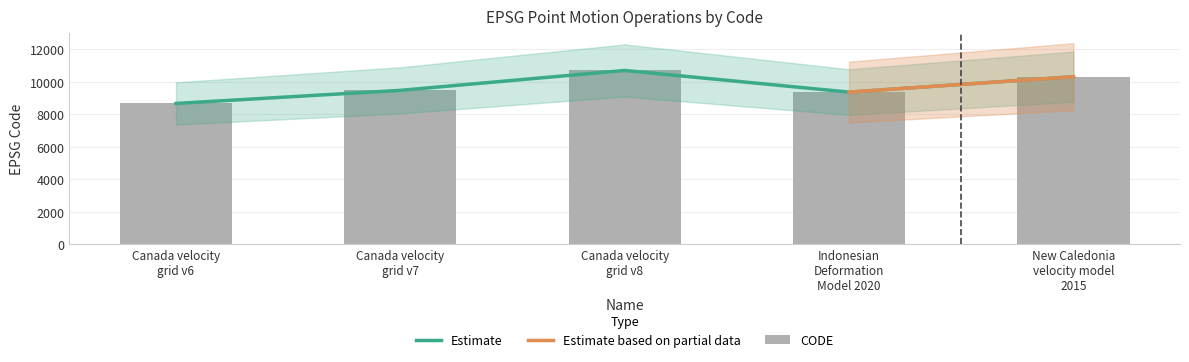

Reading left to right, list all the values displayed in this chart.

Canada velocity
grid v6=8676	Canada velocity
grid v7=9483	Canada velocity
grid v8=10707	Indonesian
Deformation
Model 2020=9375	New Caledonia
velocity model
2015=10323